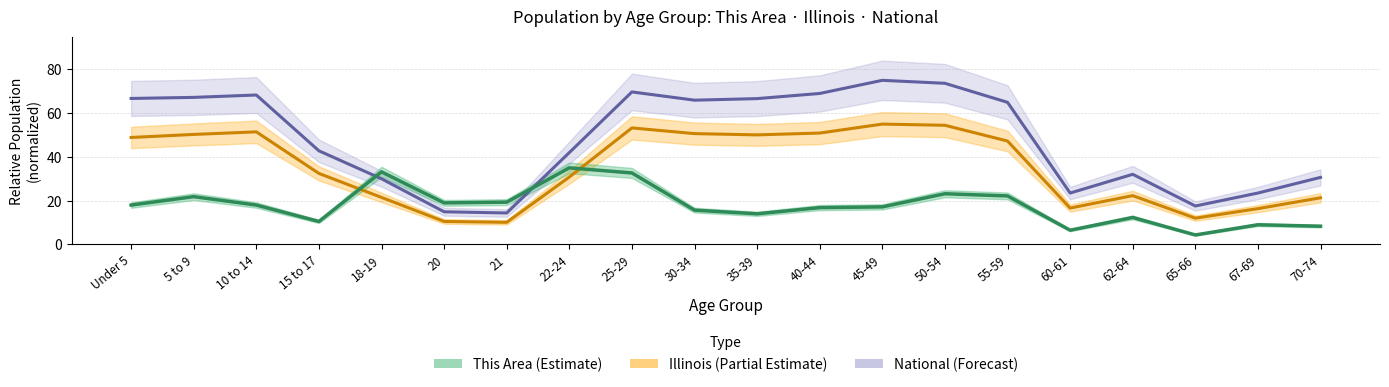

What is the sum of all Illinois values?

706.2